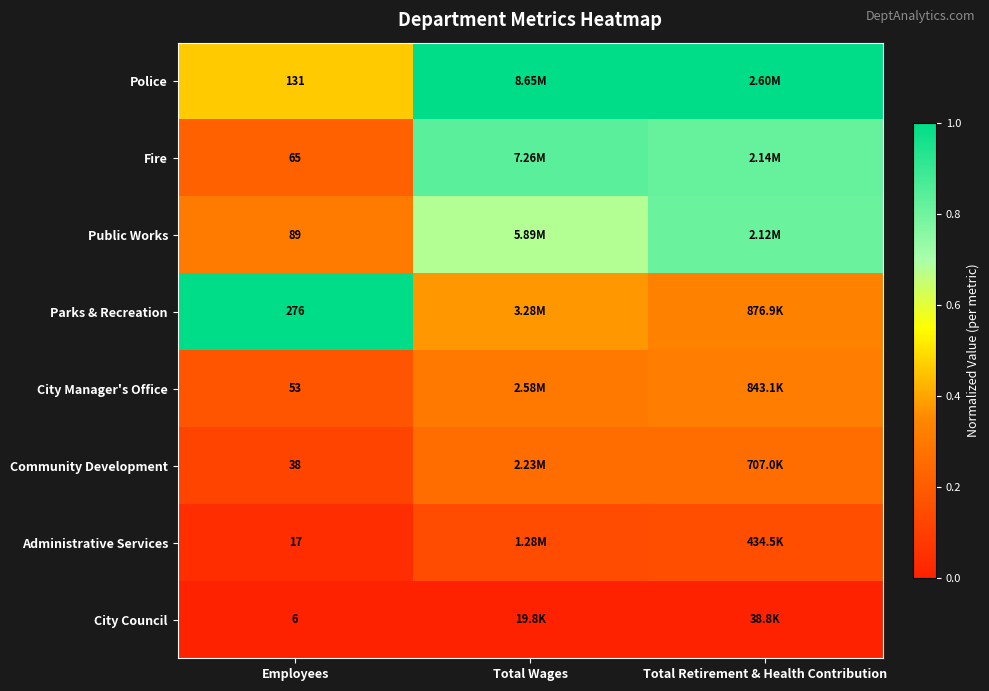

At Employees, list the series in order from smallest to largest.

City Council, Administrative Services, Community Development, City Manager's Office, Fire, Public Works, Police, Parks & Recreation